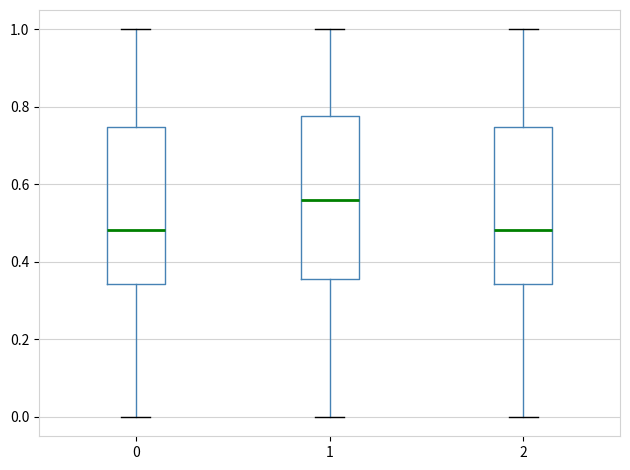

Reading left to right, read every box against the y-axis: the position of its median line, the range the box covers, and the ends of its whiskers. The values are not printed on the chart, so give them approximately, as read against the axis.

0: median 0.48, box 0.34 to 0.74, whiskers 0.00 to 1.00
1: median 0.56, box 0.36 to 0.78, whiskers 0.00 to 1.00
2: median 0.48, box 0.34 to 0.74, whiskers 0.00 to 1.00